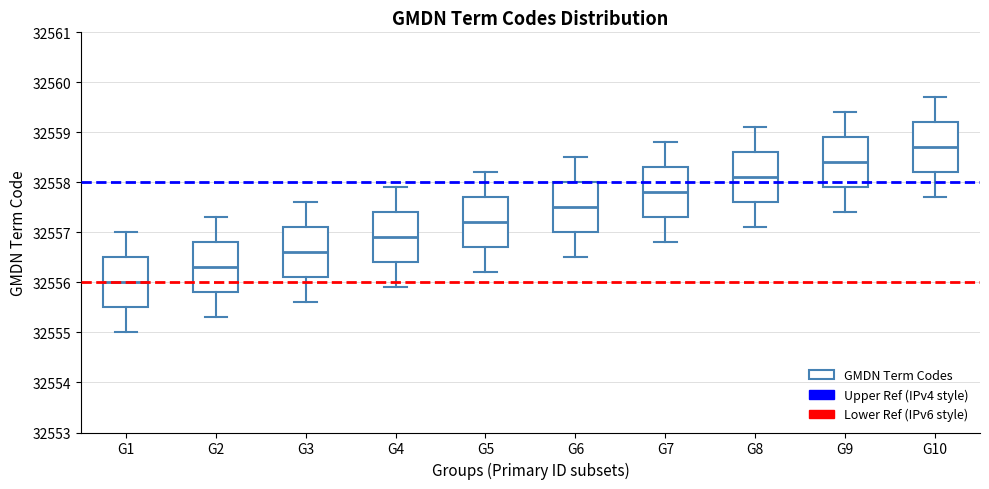

Which box has the highest median line?

G10